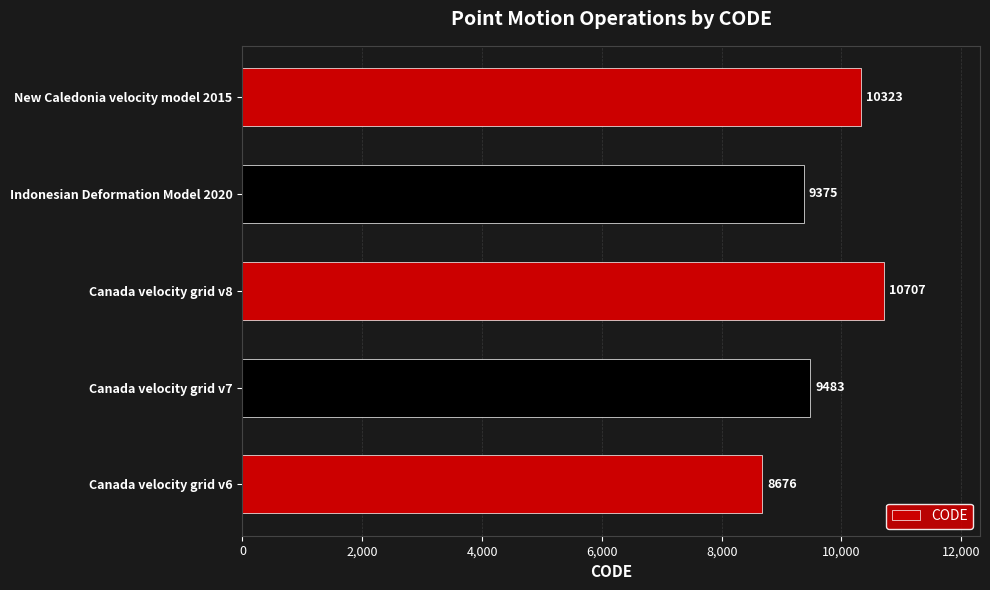

What is the sum of all values?

48564